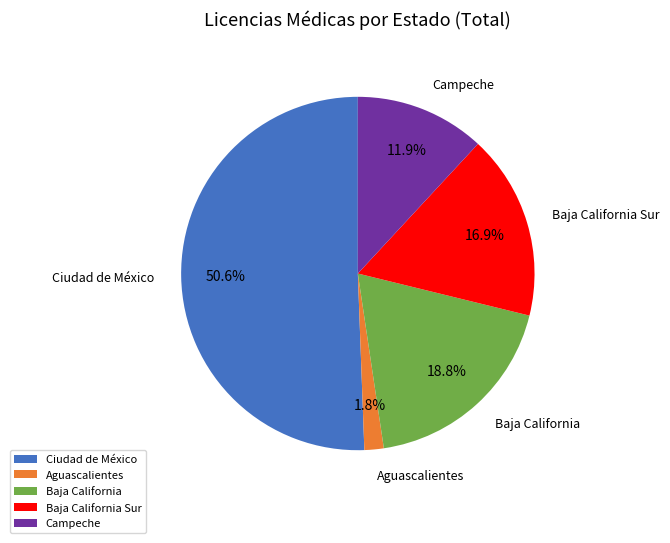

To the nearest percent, what percentage of the pie is Baja California?

19%